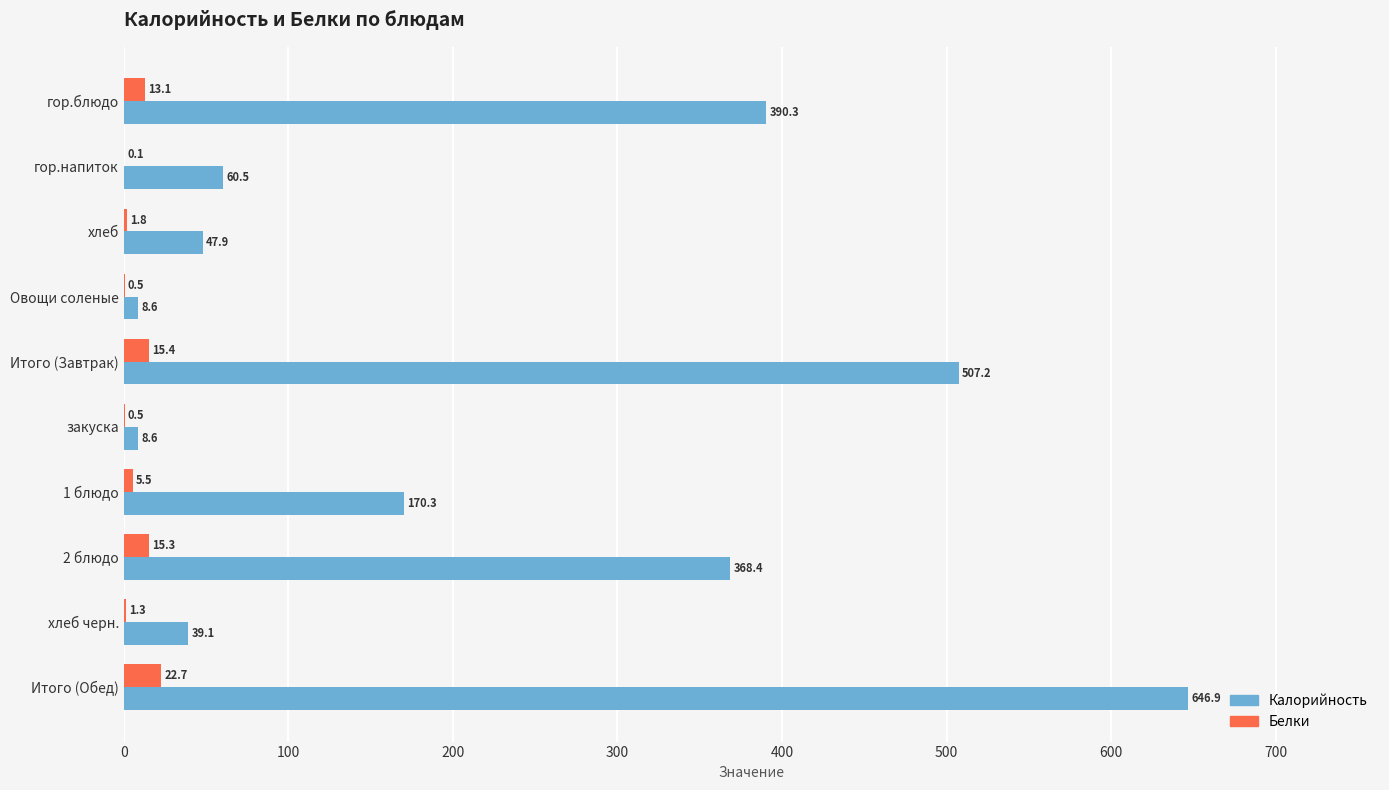

The value of Белки at Итого (Обед) is 22.7. True or false?

True